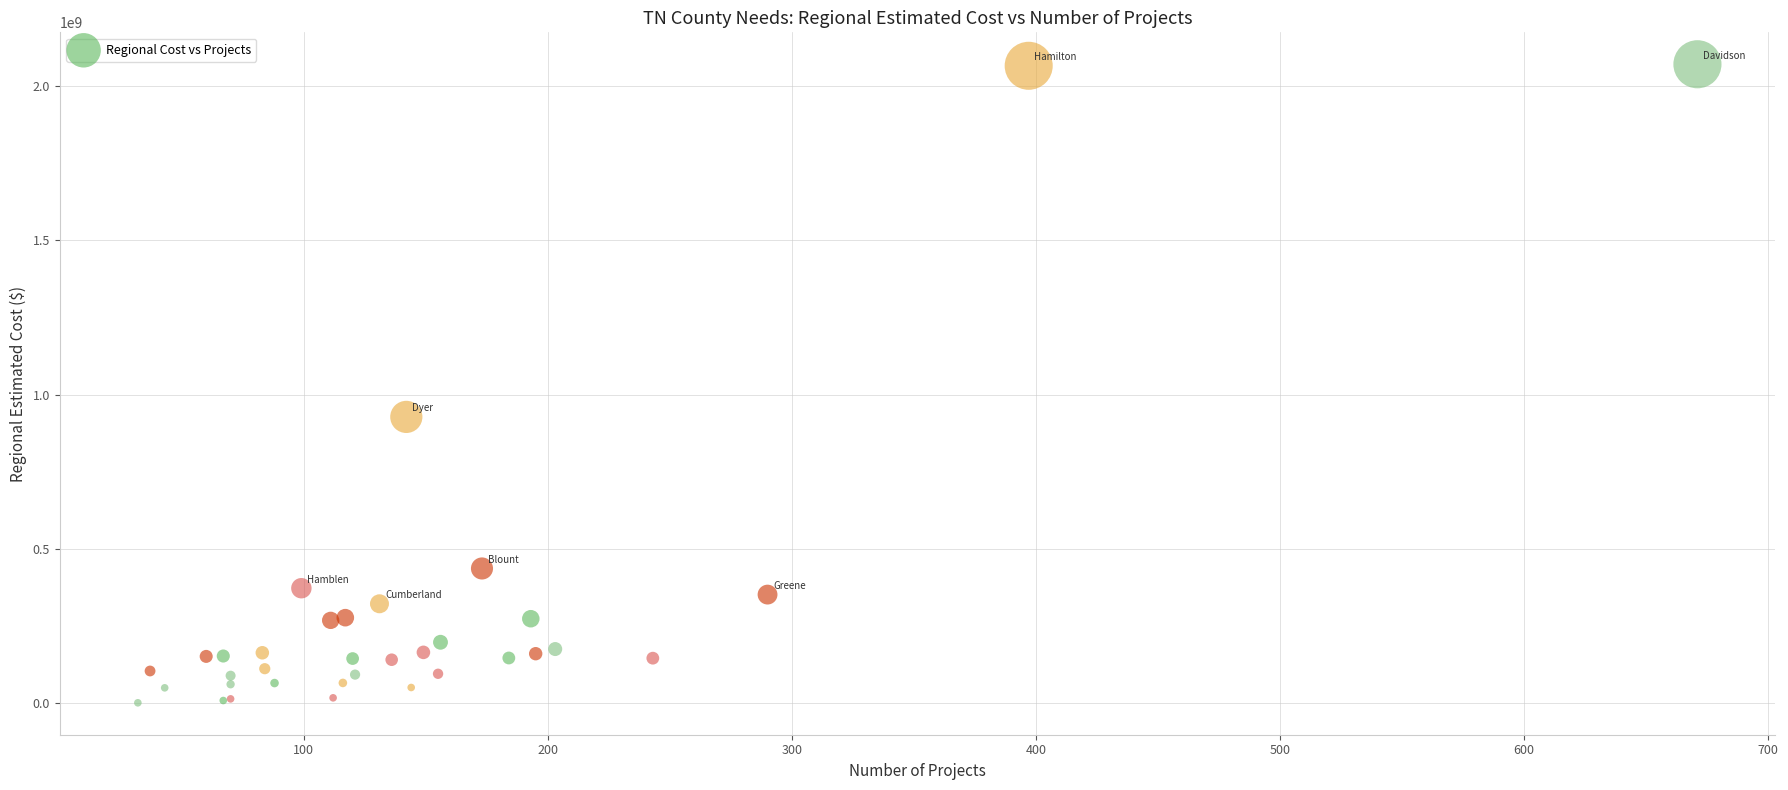

What Y value in the scatter plot is closest to 1036295962?

928131693